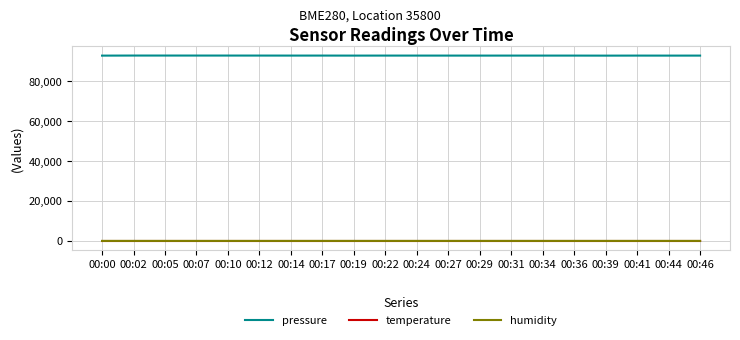

Which series has the widest spread of values?

pressure